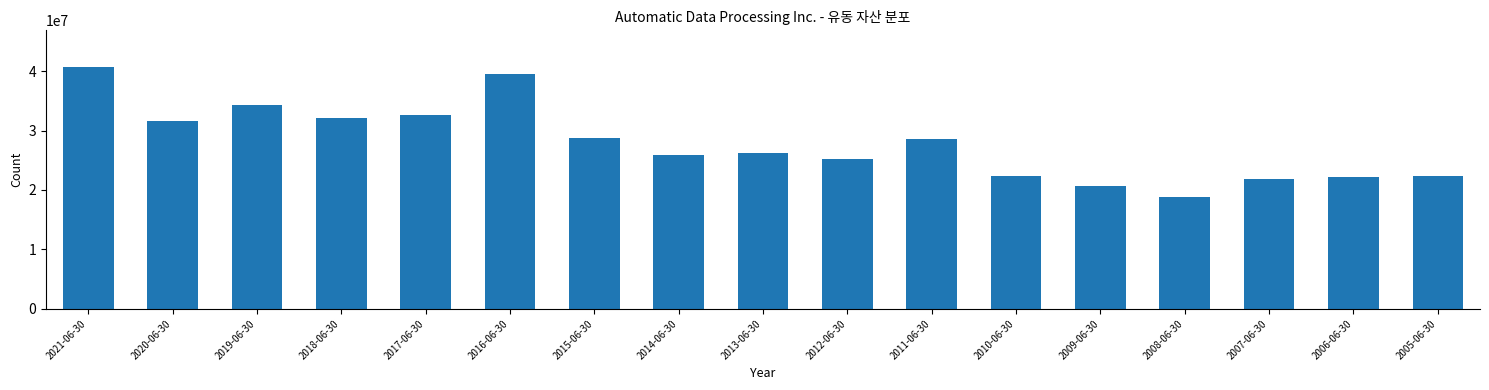

What is the sum of the values at 2019-06-30 and 2021-06-30?

75084100